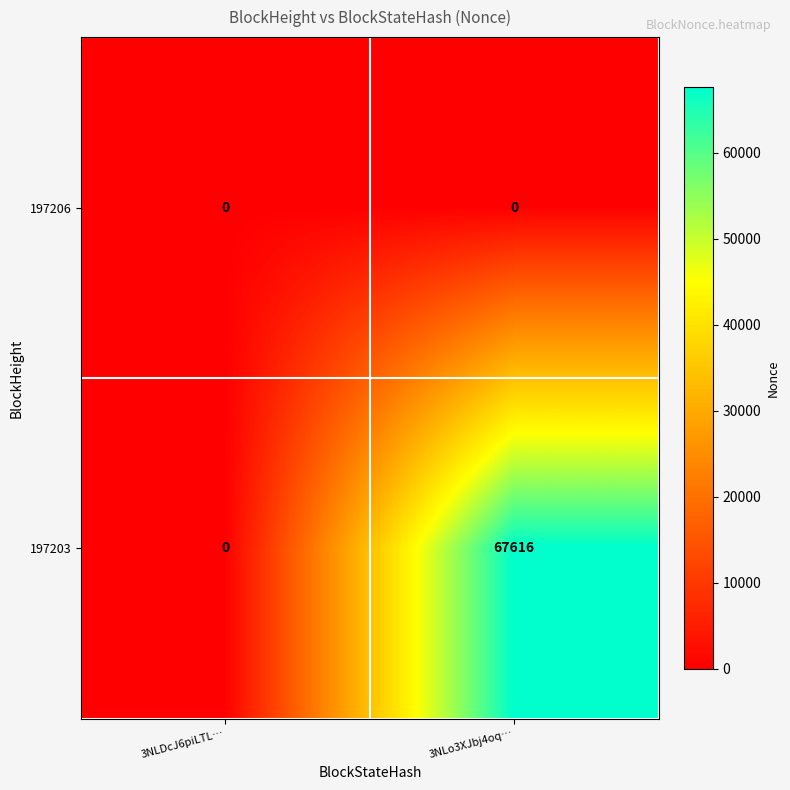

At which label does 197203 reach its minimum?

3NLDcJ6piLTL…